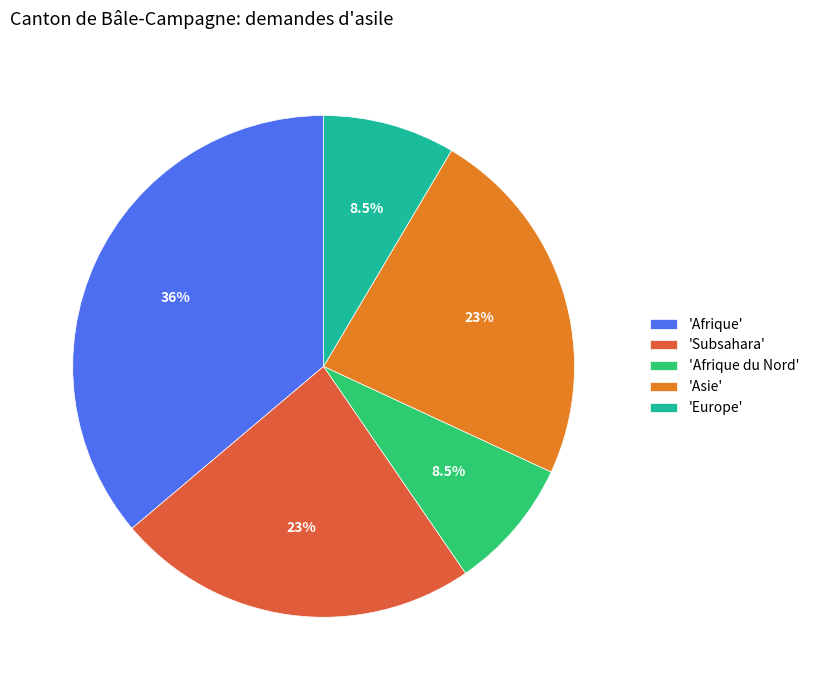

What is the total percentage of 'Afrique' and 'Afrique du Nord'?

44.7%